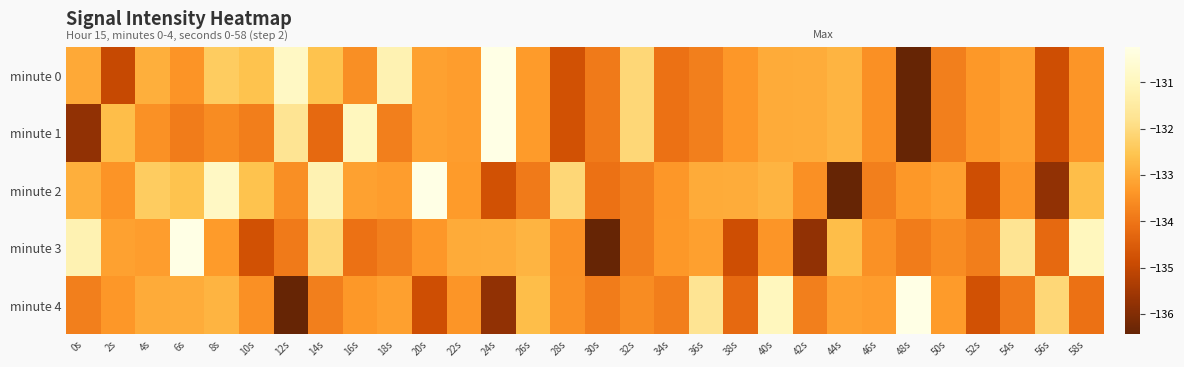

Which series has the largest total across all categories?

minute 0